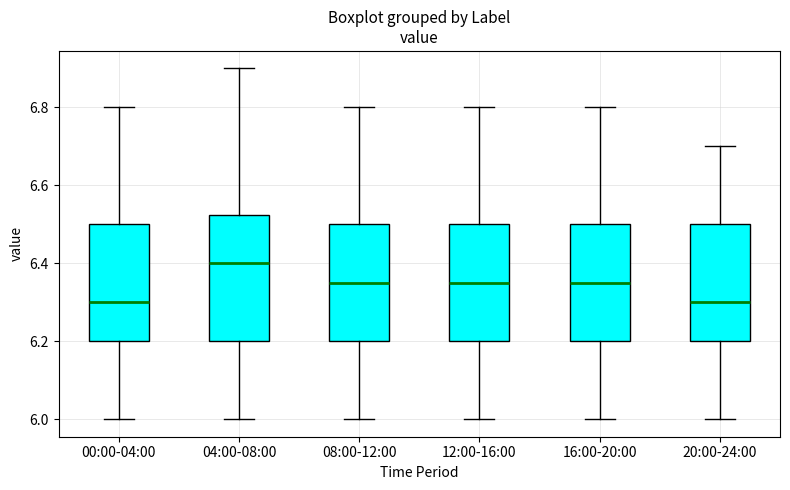

Reading left to right, transcribe this box plot: for each box, give where its median line is, the range the box spans, and where its two whiskers end, as read against the y-axis. The values are not printed on the chart, so give them approximately, as read against the axis.

00:00-04:00: median 6.30, box 6.20 to 6.50, whiskers 6.00 to 6.80
04:00-08:00: median 6.40, box 6.20 to 6.52, whiskers 6.00 to 6.90
08:00-12:00: median 6.36, box 6.20 to 6.50, whiskers 6.00 to 6.80
12:00-16:00: median 6.36, box 6.20 to 6.50, whiskers 6.00 to 6.80
16:00-20:00: median 6.36, box 6.20 to 6.50, whiskers 6.00 to 6.80
20:00-24:00: median 6.30, box 6.20 to 6.50, whiskers 6.00 to 6.70